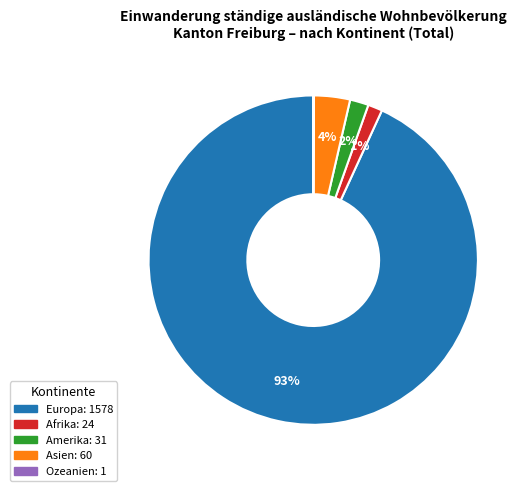

Combined, do Amerika and Asien account for over 50%?

No